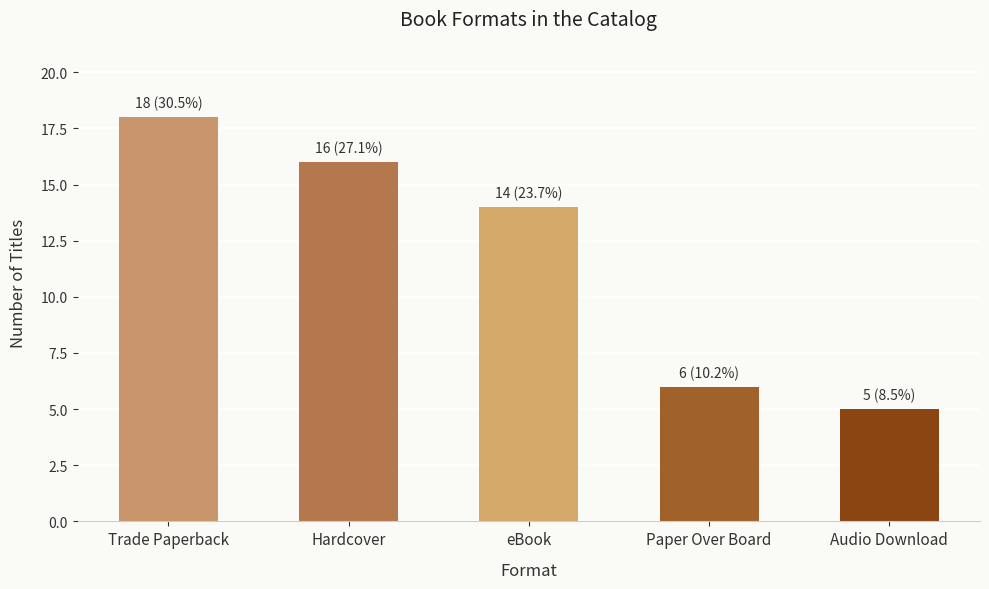

Which has a higher value, Audio Download or Trade Paperback?

Trade Paperback